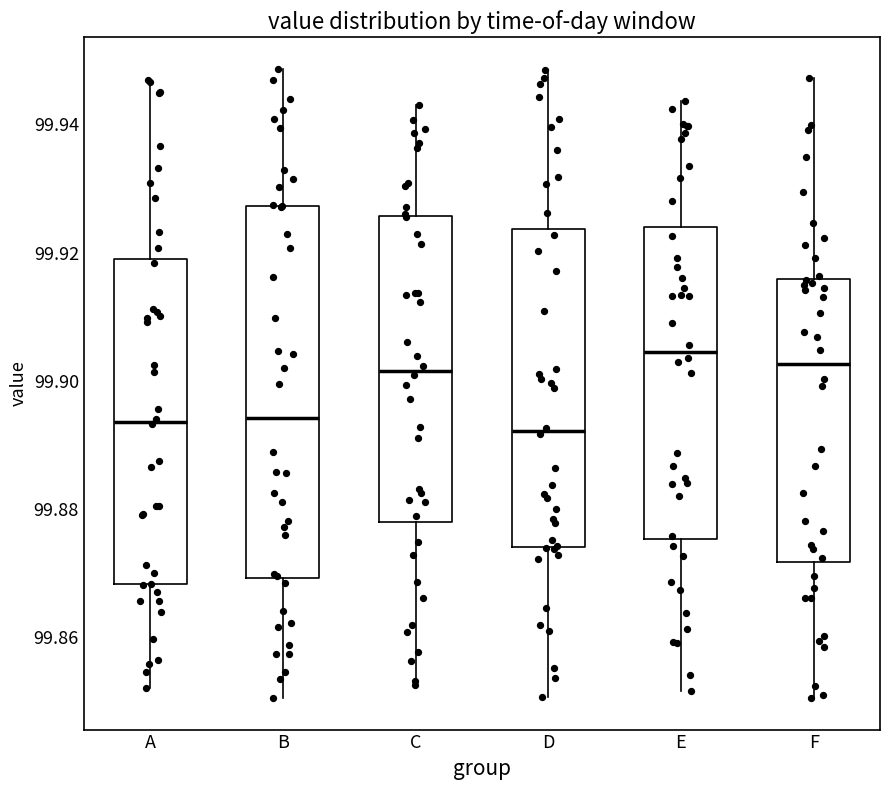

Where does the lower whisker of the box for B end on the y-axis? The values are not printed on the chart, so give them approximately, as read against the axis.

99.850